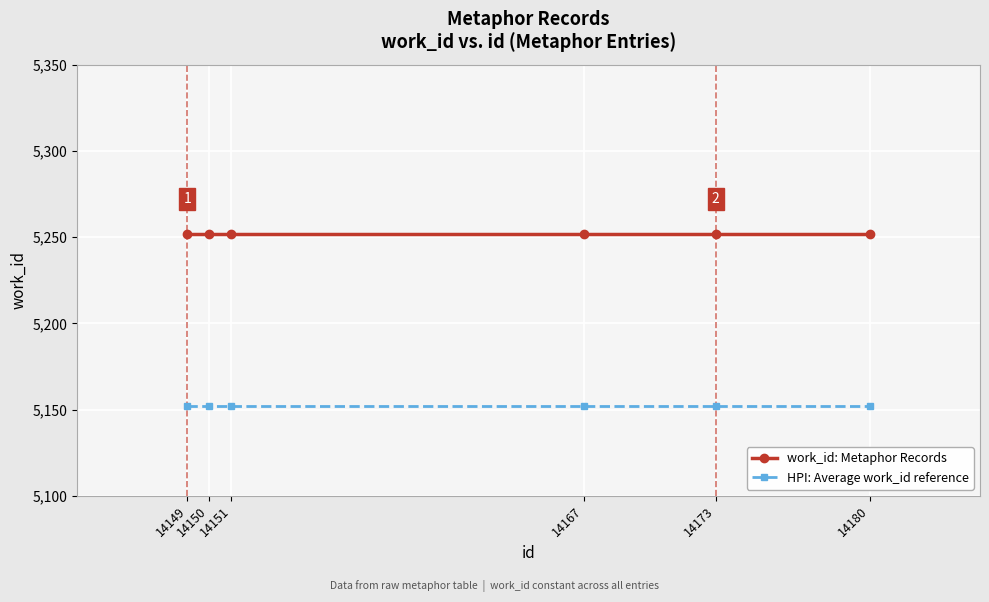

What is the value of the work_id: Metaphor Records point at the 1st from the left?

5252